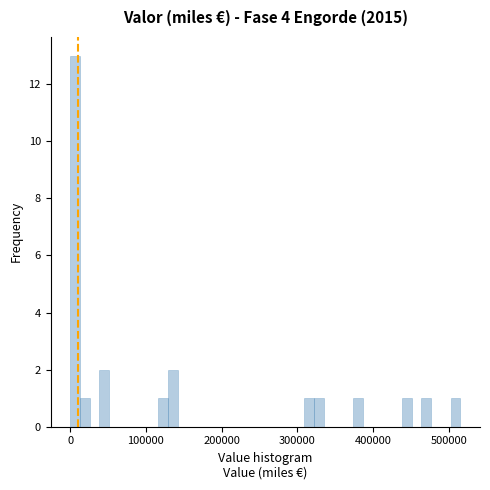

Around what value on the x-axis is the tallest bar? Give the approximate position of its centre, as read against the axis.

10000